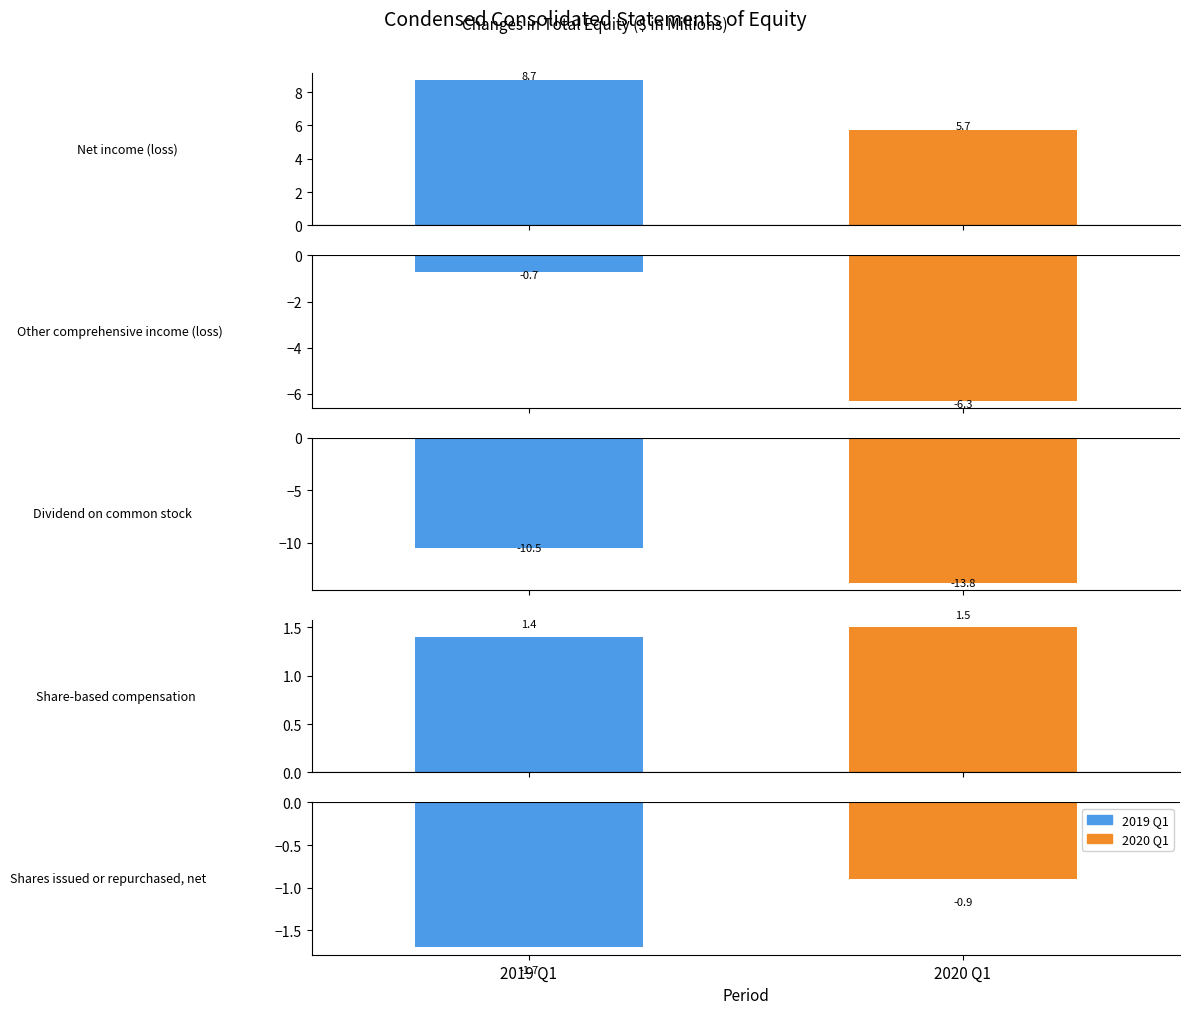

Which category has the highest value in the 2020 Q1 series?

Net income (loss)